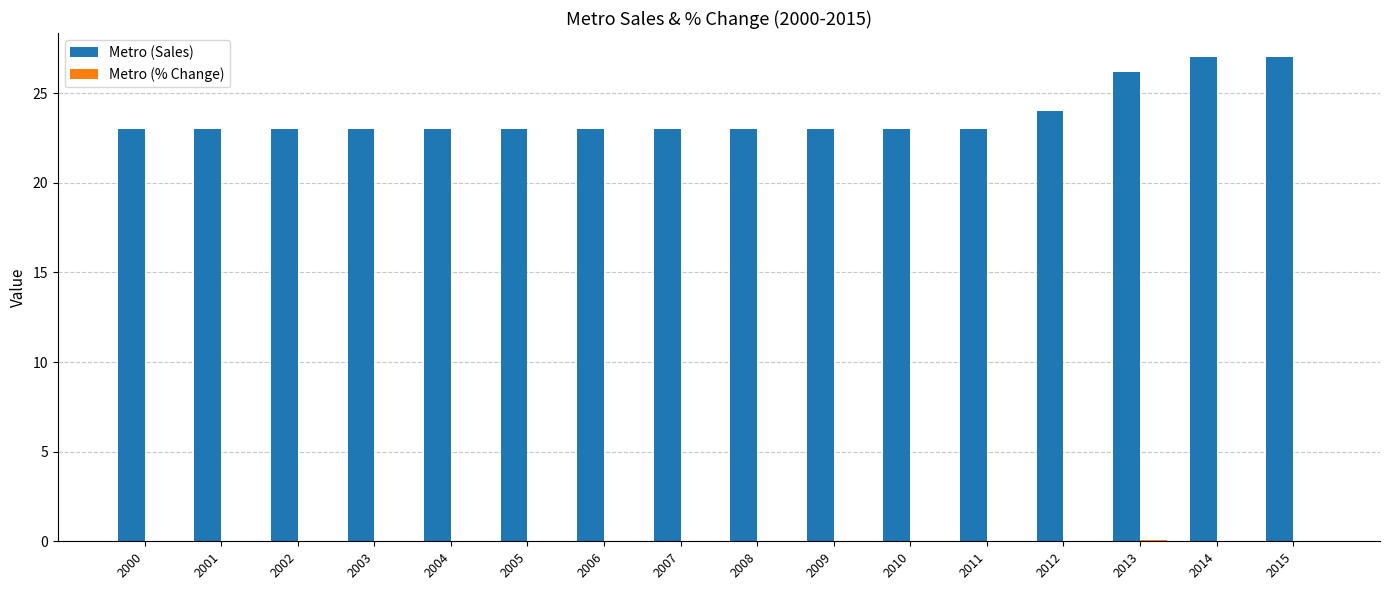

True or false: Metro (Sales) has a value of 23.0 at 2009.

True